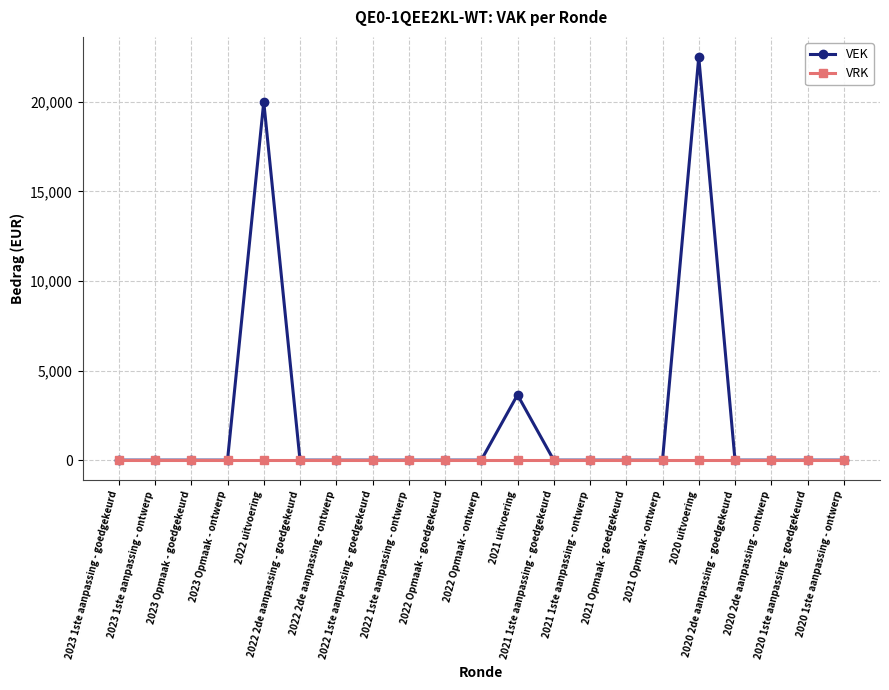

Rank the series by their maximum value, from lowest to highest.

VRK, VEK